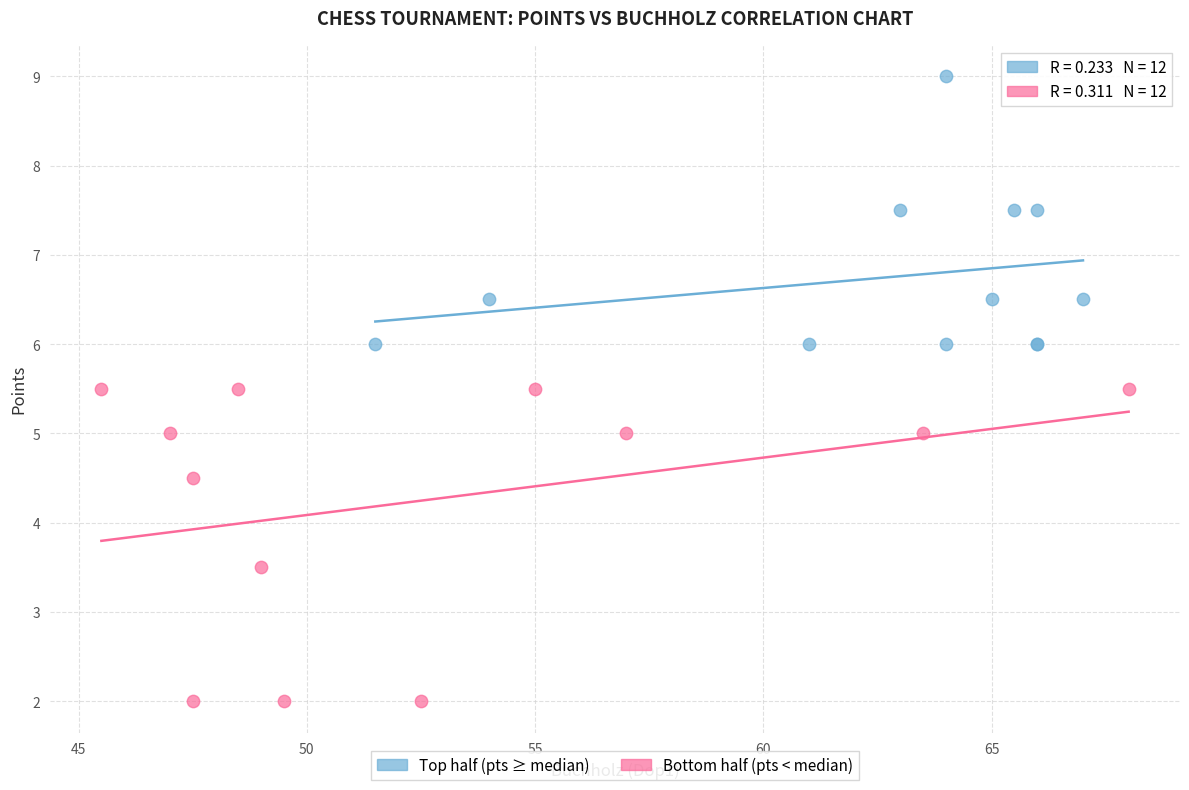

Which series contains the lowest Y value?

Bottom half (pts < median)